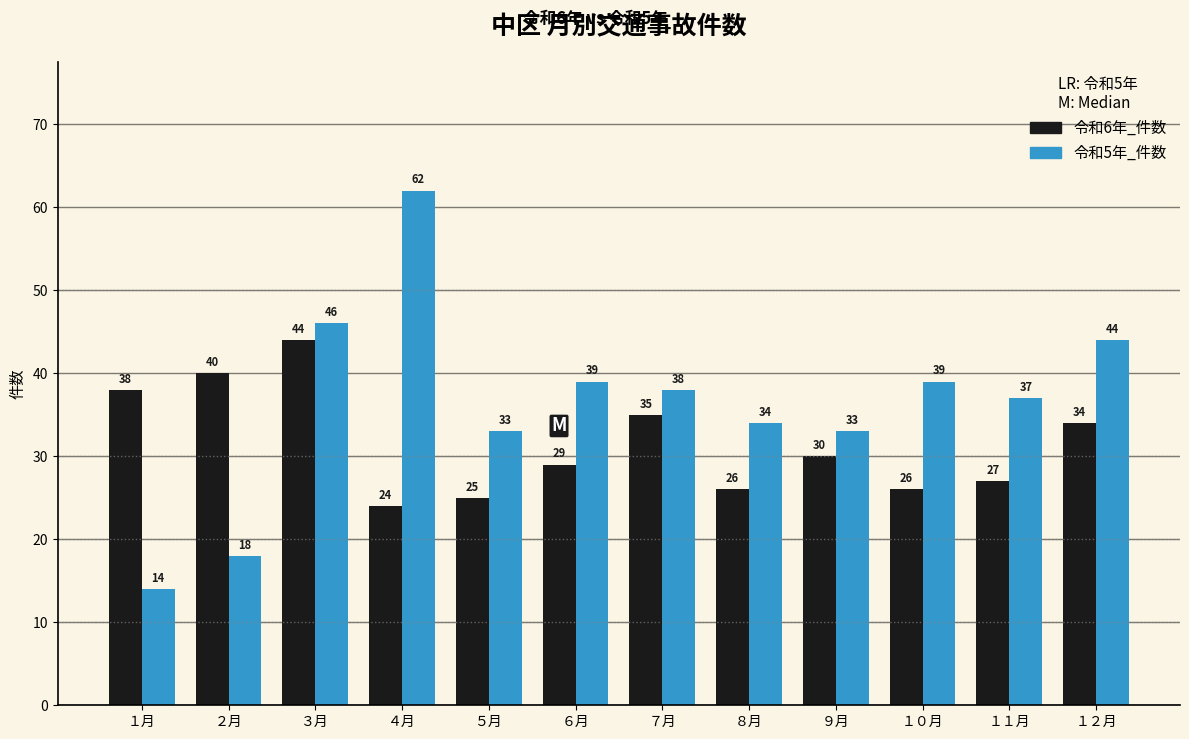

Reading left to right, transcribe all the data shown in this chart.

令和6年_件数: １月=38	２月=40	３月=44	４月=24	５月=25	６月=29	７月=35	８月=26	９月=30	１０月=26	１１月=27	１２月=34
令和5年_件数: １月=14	２月=18	３月=46	４月=62	５月=33	６月=39	７月=38	８月=34	９月=33	１０月=39	１１月=37	１２月=44